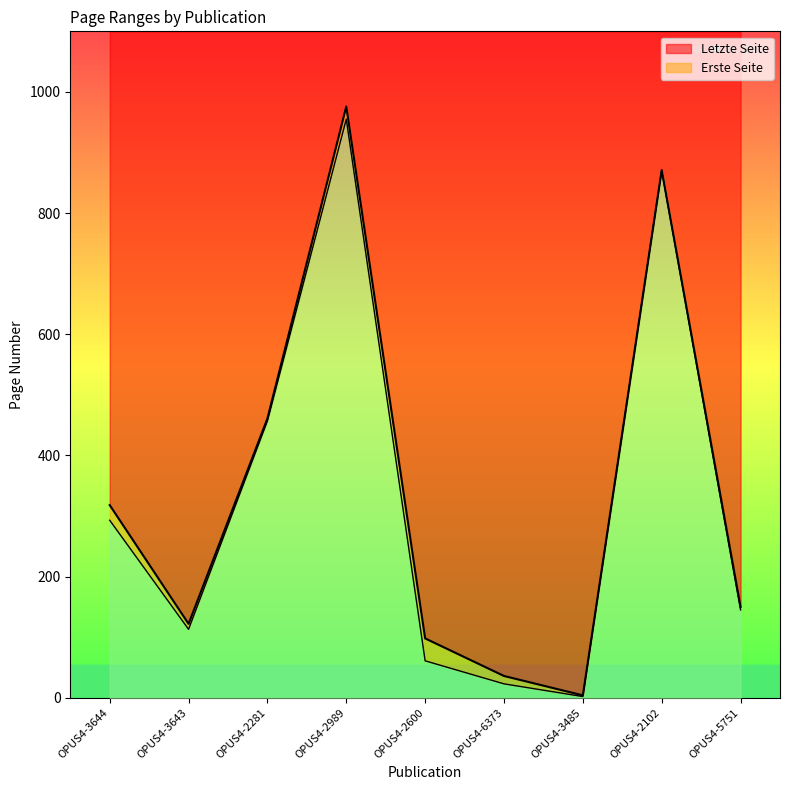

True or false: Letzte Seite and Erste Seite intersect in this chart.

False